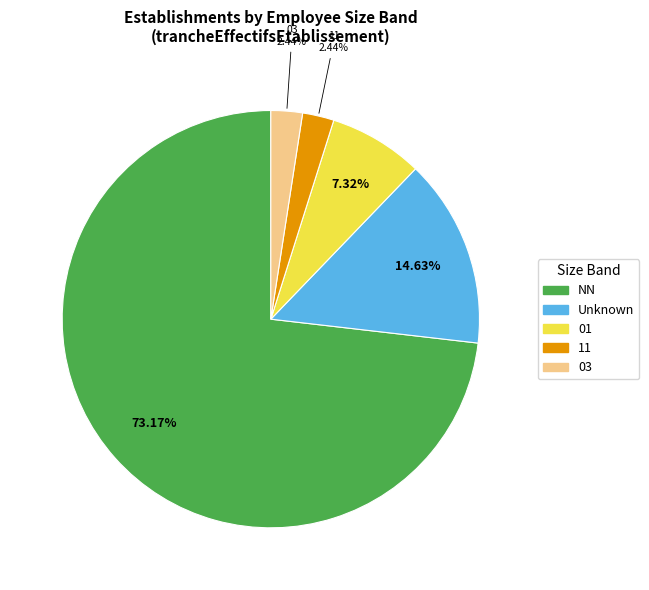

How many segments does this pie chart have?

5